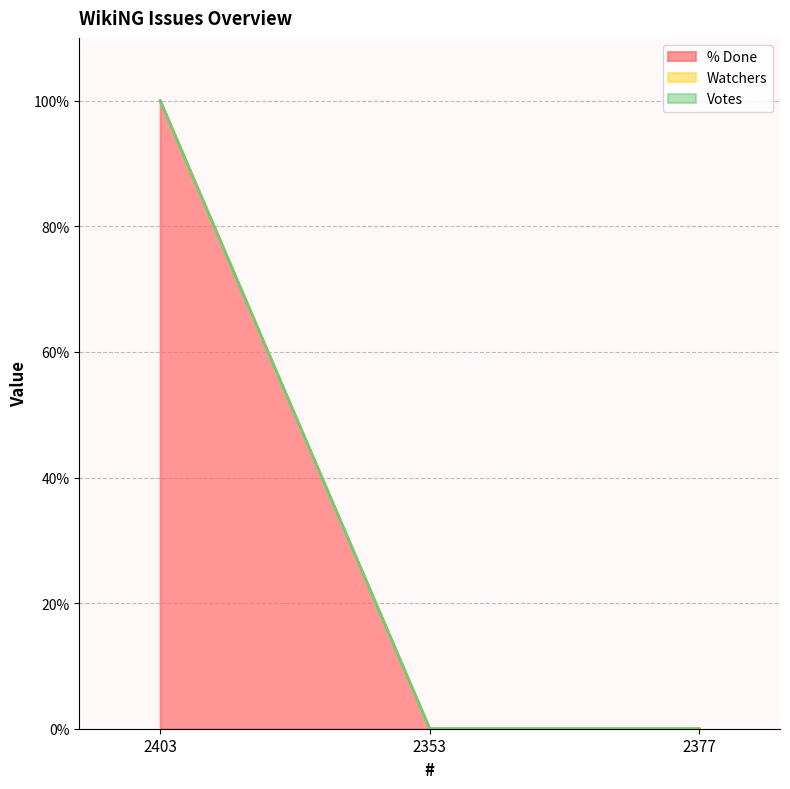

What position from the left is 2353?

2